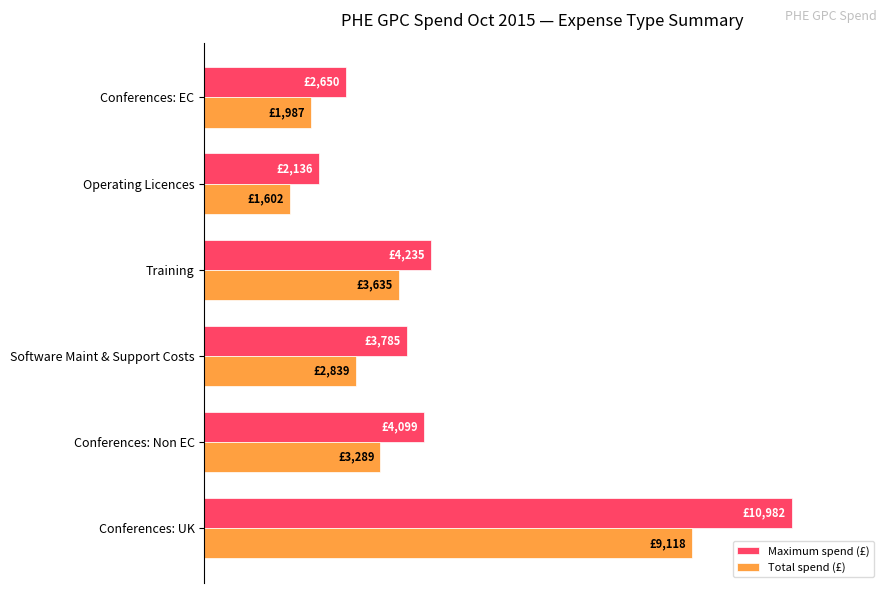

What is the sum of all Maximum spend (£) values?

253.9